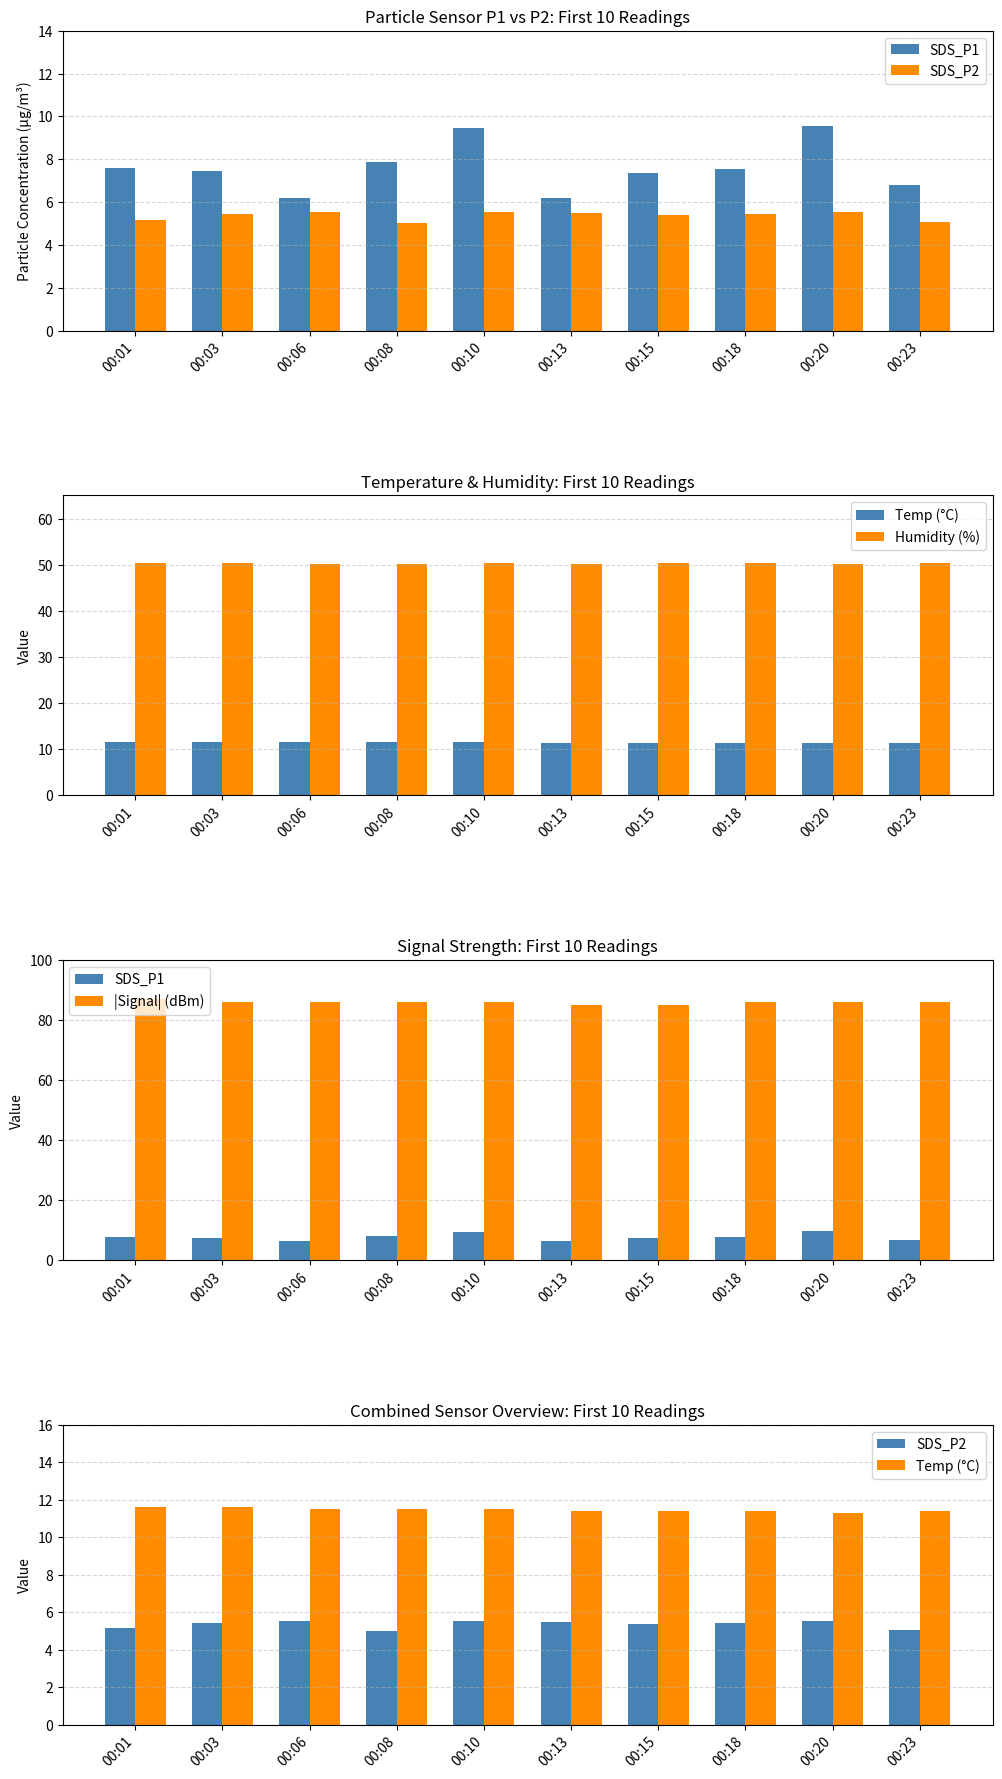

List the labels in order of SDS_P2 value, smallest first.

00:08, 00:23, 00:01, 00:15, 00:03, 00:18, 00:13, 00:06, 00:10, 00:20